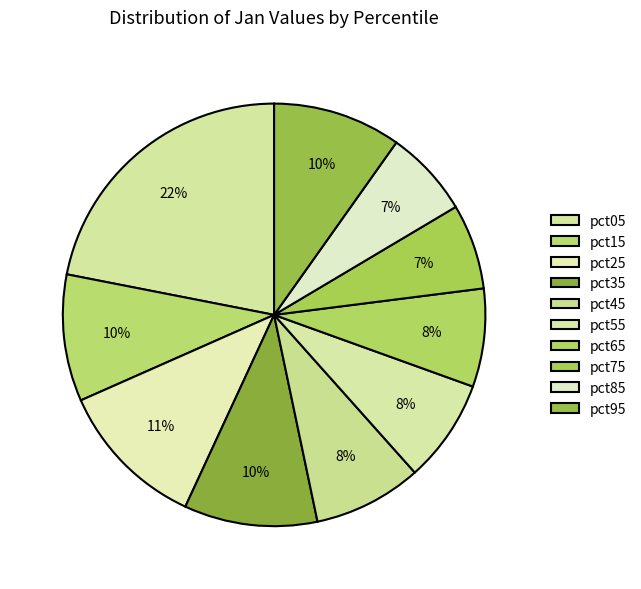

To the nearest percent, what portion does pct35 represent?

10%